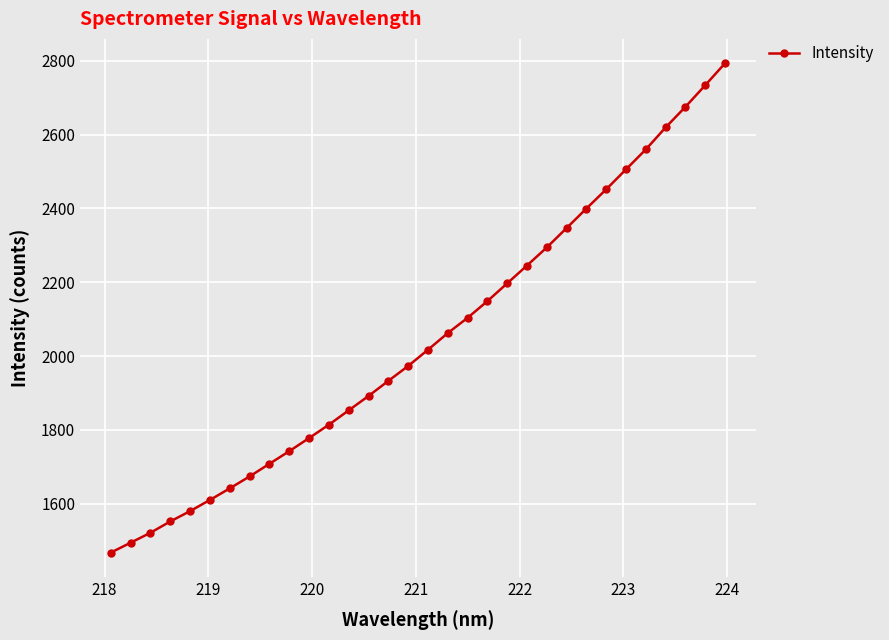

What is the average value?

2043.3